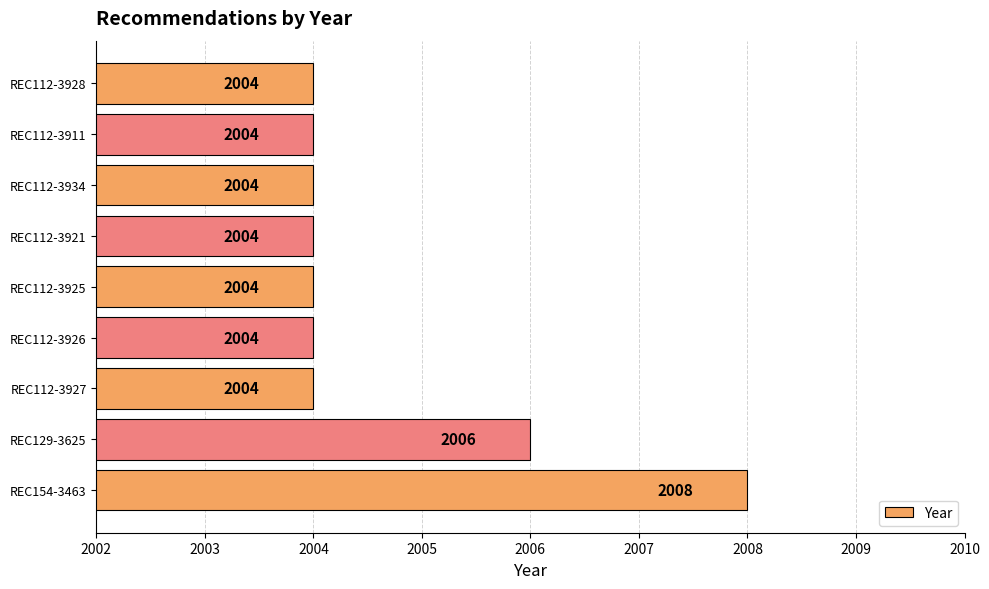

Reading bottom to top, what are all the values shown in this chart?

REC154-3463=2008	REC129-3625=2006	REC112-3927=2004	REC112-3926=2004	REC112-3925=2004	REC112-3921=2004	REC112-3934=2004	REC112-3911=2004	REC112-3928=2004